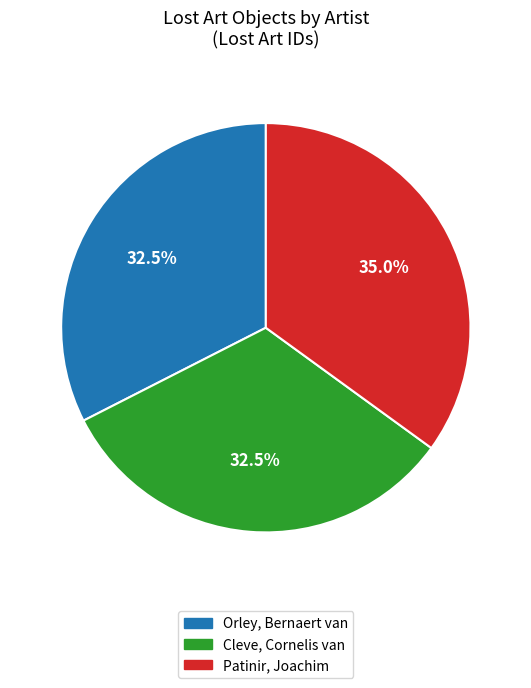

To the nearest percent, what is the average slice percentage?

33%